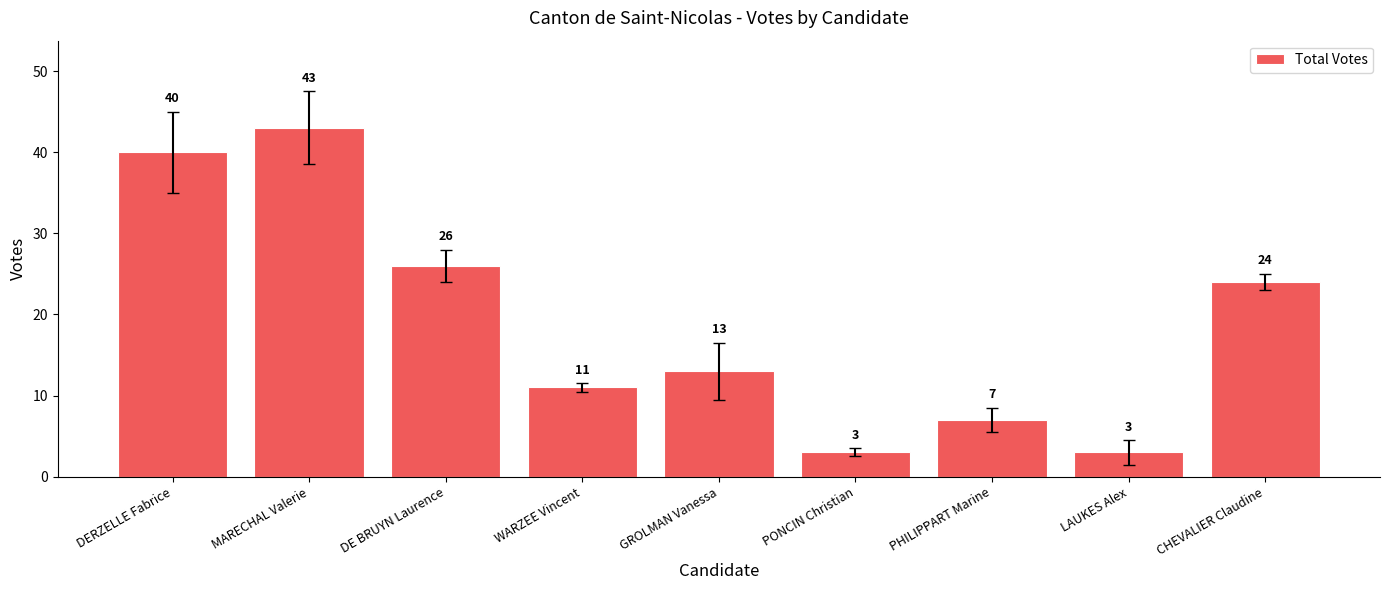

How many values are below 13?

4